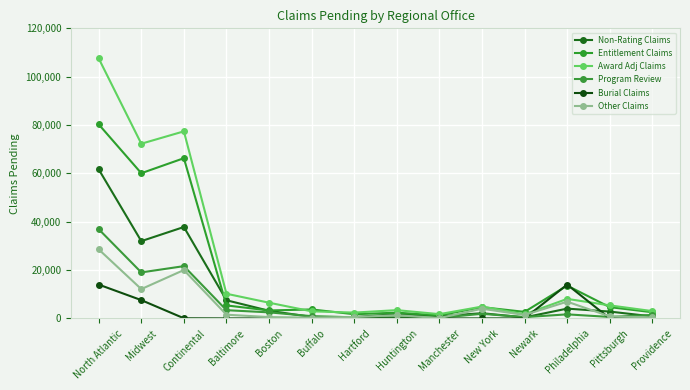

Between Providence and Baltimore, which is larger?

Baltimore